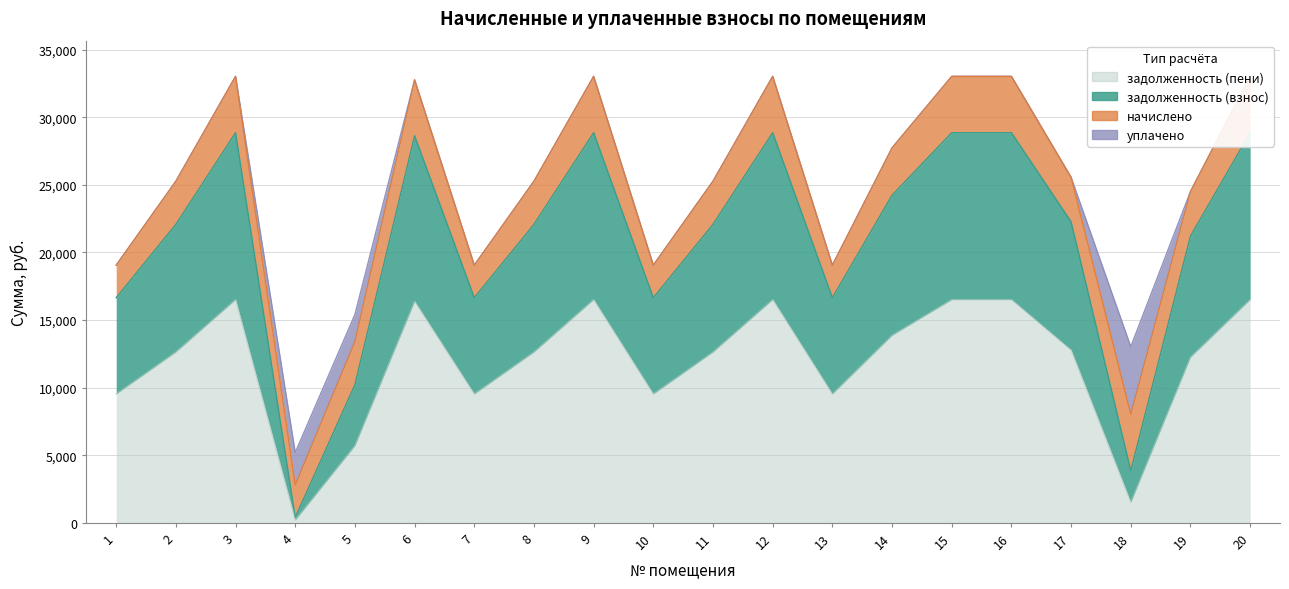

True or false: задолженность (пени) and задолженность (взнос) intersect in this chart.

False